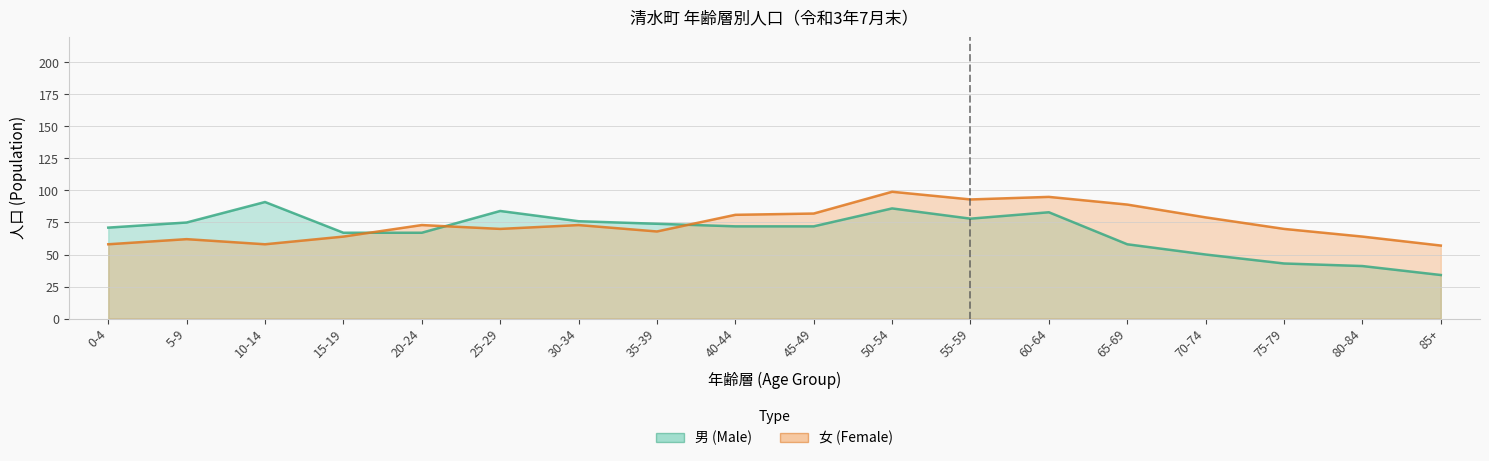

How many lines are shown in the chart?

2